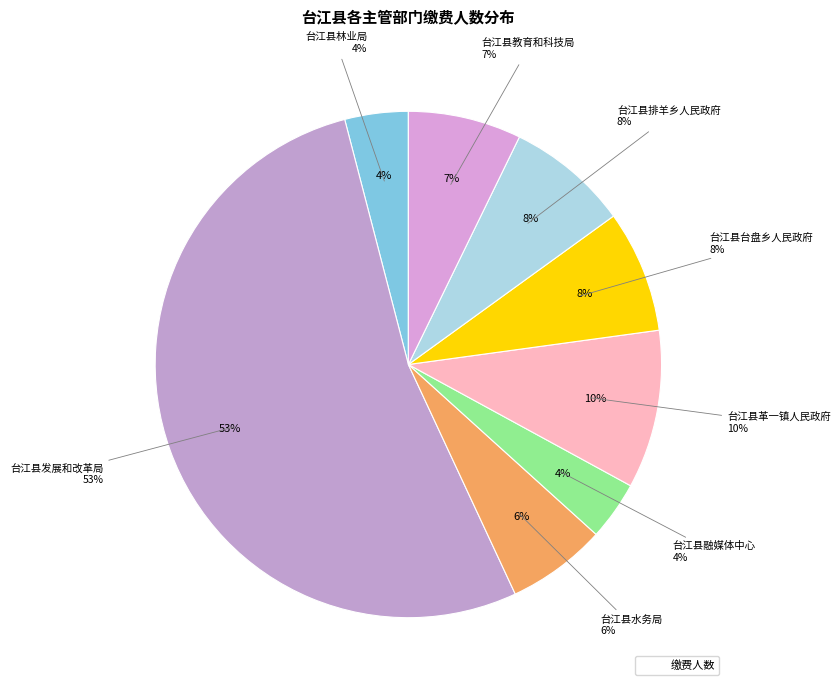

Is there a majority slice in this chart?

Yes